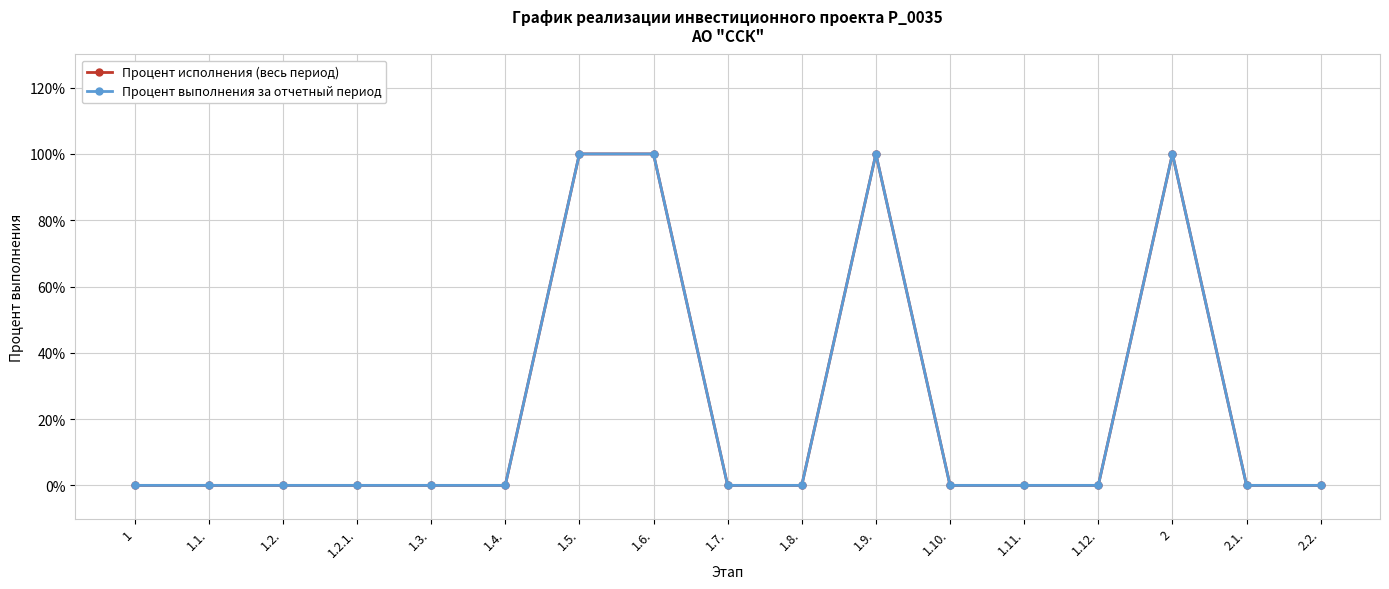

The value of Процент исполнения (весь период) at 1.6. is 1. True or false?

True